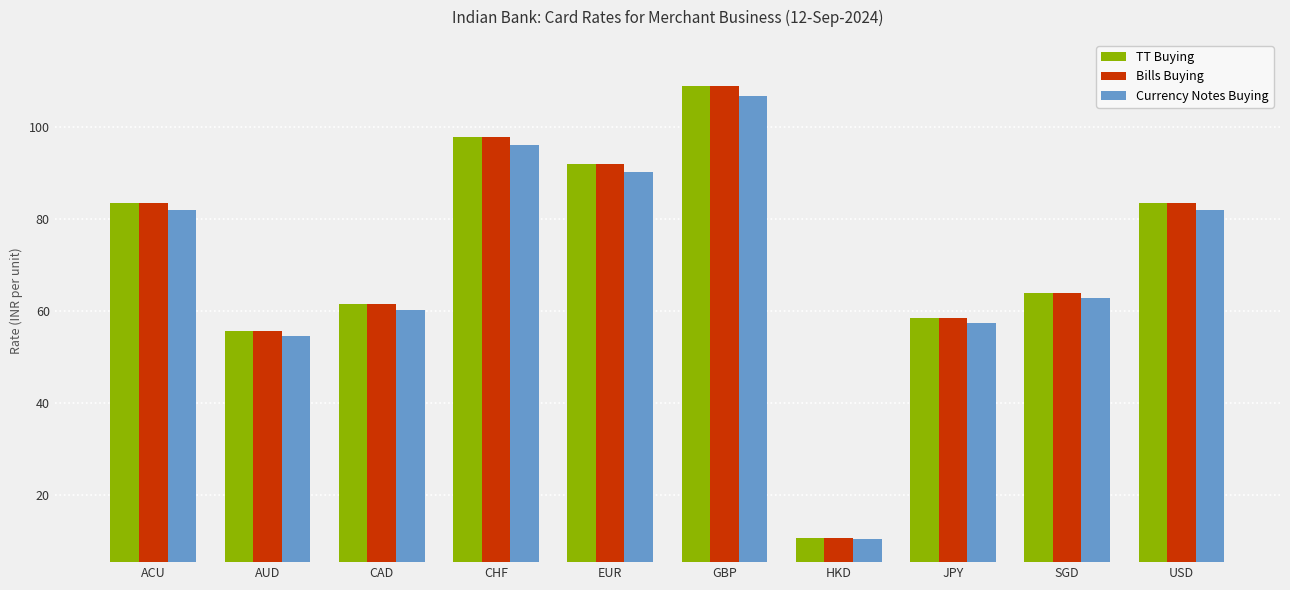

At how many categories does at least one series exceed 79?

5